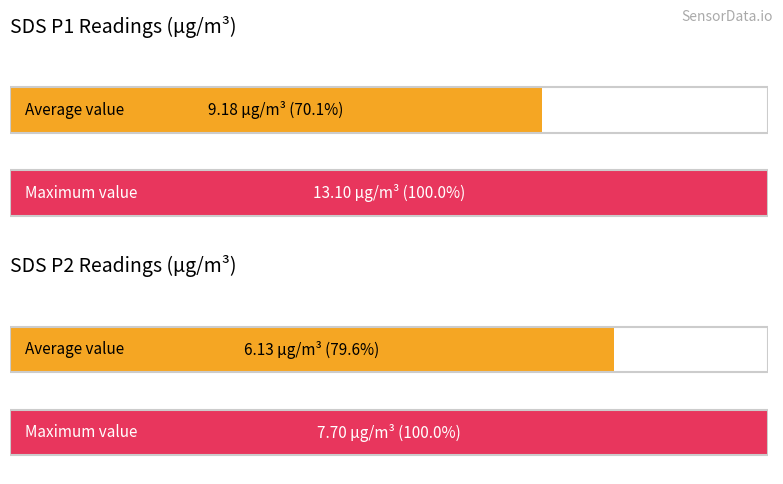

Where does the Average utilization series first go above 9?

SDS_P1